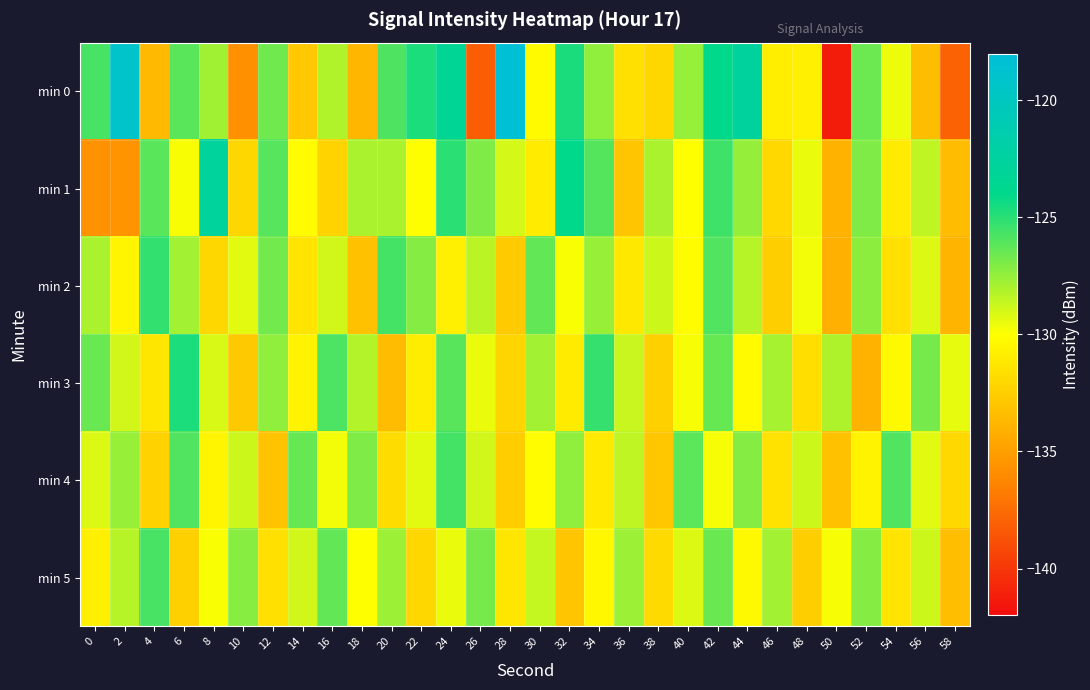

Reading left to right, extract all data points from this chart.

min 0: 0=-125.7	2=-119.1	4=-133.6	6=-126.2	8=-127.8	10=-135.7	12=-126.6	14=-132.9	16=-128.2	18=-133.8	20=-125.9	22=-124.7	24=-123.3	26=-138.2	28=-118.2	30=-130.2	32=-124.6	34=-127.4	36=-131.6	38=-132.1	40=-127.5	42=-124.0	44=-122.6	46=-130.9	48=-130.8	50=-141.2	52=-126.6	54=-129.6	56=-133.4	58=-137.9
min 1: 0=-135.7	2=-135.6	4=-126.1	6=-129.9	8=-122.8	10=-132.1	12=-126.0	14=-130.1	16=-132.3	18=-128.0	20=-128.0	22=-130.0	24=-125.0	26=-127.0	28=-129.0	30=-131.0	32=-124.0	34=-126.0	36=-133.0	38=-128.0	40=-130.0	42=-125.5	44=-127.5	46=-132.0	48=-129.5	50=-134.0	52=-127.0	54=-131.0	56=-128.5	58=-133.5
min 2: 0=-128.0	2=-130.5	4=-125.2	6=-127.8	8=-132.1	10=-129.3	12=-126.7	14=-131.4	16=-128.9	18=-133.2	20=-125.6	22=-127.1	24=-130.8	26=-128.4	28=-132.7	30=-126.3	32=-129.9	34=-127.6	36=-131.2	38=-128.8	40=-130.1	42=-125.9	44=-128.3	46=-132.5	48=-129.7	50=-134.1	52=-127.3	54=-131.6	56=-129.2	58=-133.8
min 3: 0=-126.5	2=-128.9	4=-131.3	6=-124.7	8=-129.1	10=-132.8	12=-127.4	14=-130.6	16=-125.8	18=-128.2	20=-133.5	22=-130.9	24=-126.1	26=-129.5	28=-132.2	30=-127.8	32=-131.0	34=-125.3	36=-128.7	38=-132.4	40=-129.8	42=-126.4	44=-130.2	46=-127.9	48=-131.7	50=-128.1	52=-133.9	54=-130.3	56=-126.8	58=-129.4
min 4: 0=-129.2	2=-127.6	4=-132.3	6=-125.9	8=-130.5	10=-128.8	12=-133.1	14=-126.4	16=-129.7	18=-127.0	20=-131.8	22=-129.3	24=-125.6	26=-128.9	28=-132.6	30=-130.1	32=-127.4	34=-131.1	36=-128.5	38=-132.9	40=-126.2	42=-129.8	44=-127.1	46=-131.5	48=-128.8	50=-133.2	52=-130.6	54=-125.9	56=-129.3	58=-132.0
min 5: 0=-130.8	2=-128.3	4=-125.7	6=-132.4	8=-129.9	10=-127.2	12=-131.6	14=-128.9	16=-126.3	18=-130.0	20=-127.7	22=-132.1	24=-129.5	26=-126.8	28=-131.3	30=-128.6	32=-133.0	34=-130.4	36=-127.7	38=-131.9	40=-129.2	42=-126.5	44=-130.3	46=-127.8	48=-132.5	50=-129.8	52=-127.1	54=-131.4	56=-128.8	58=-133.3